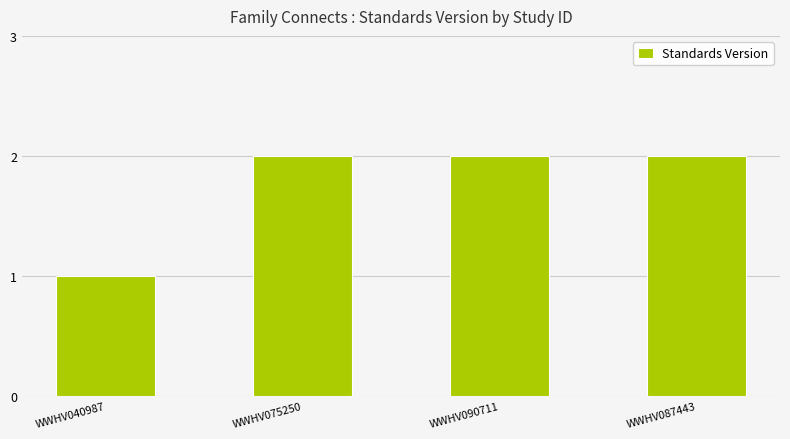

What is the sum of all values?

7